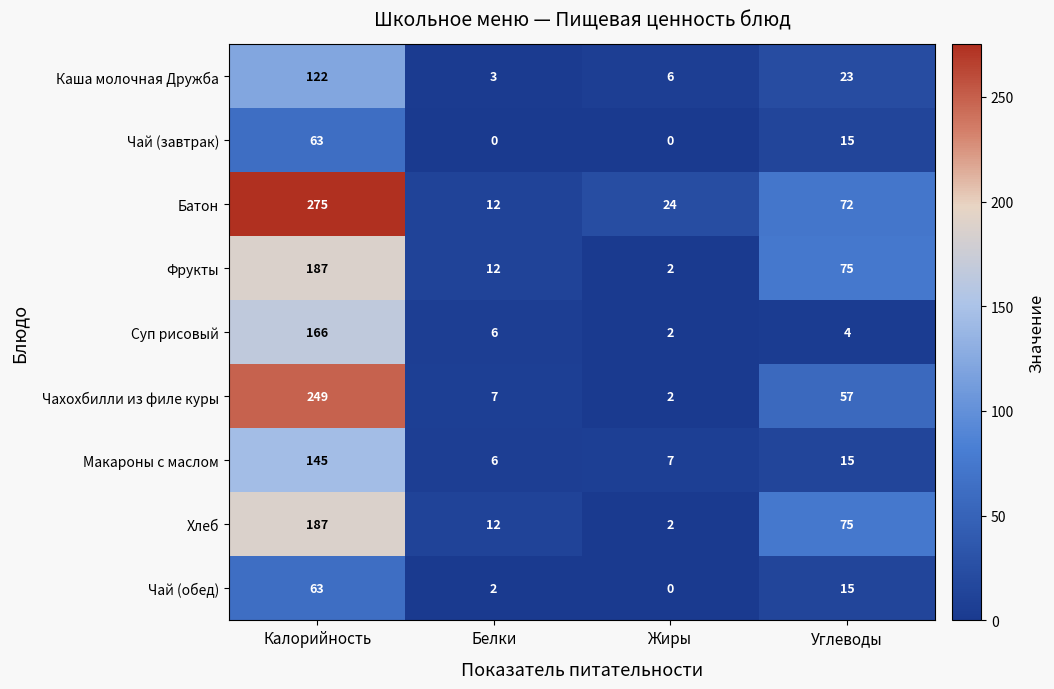

Which series changed the most between Белки and Жиры?

Батон